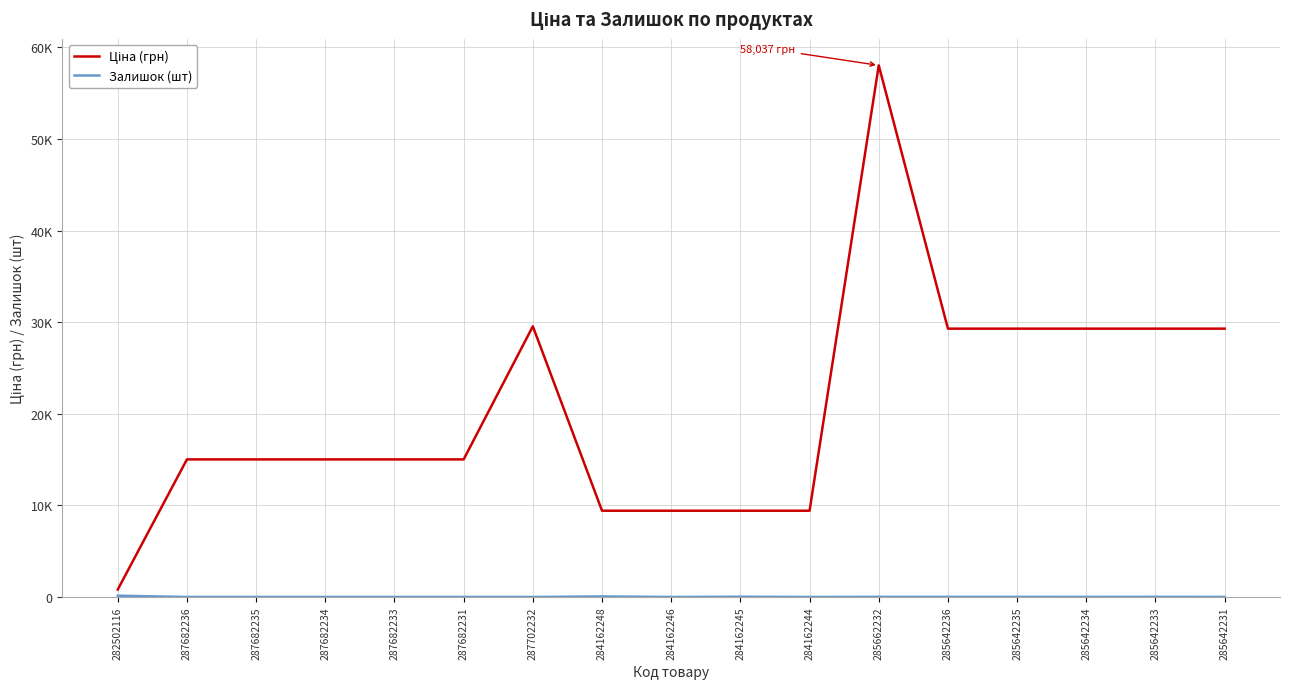

Between 282502116 and 285642235, which series saw the biggest shift?

Ціна (грн)